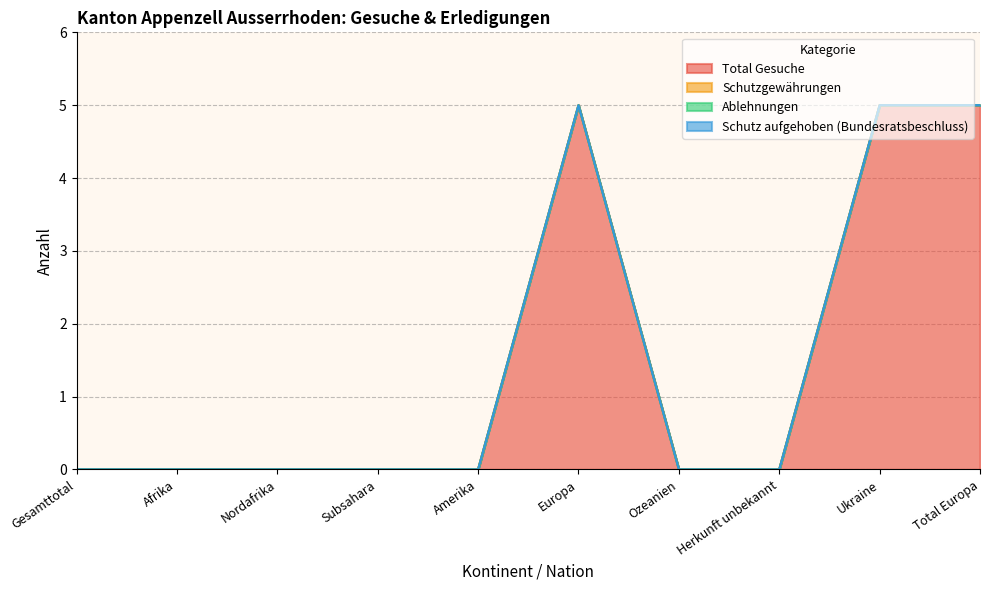

What are all the series names shown in the legend?

Total Gesuche, Schutzgewährungen, Ablehnungen, Schutz aufgehoben (Bundesratsbeschluss)